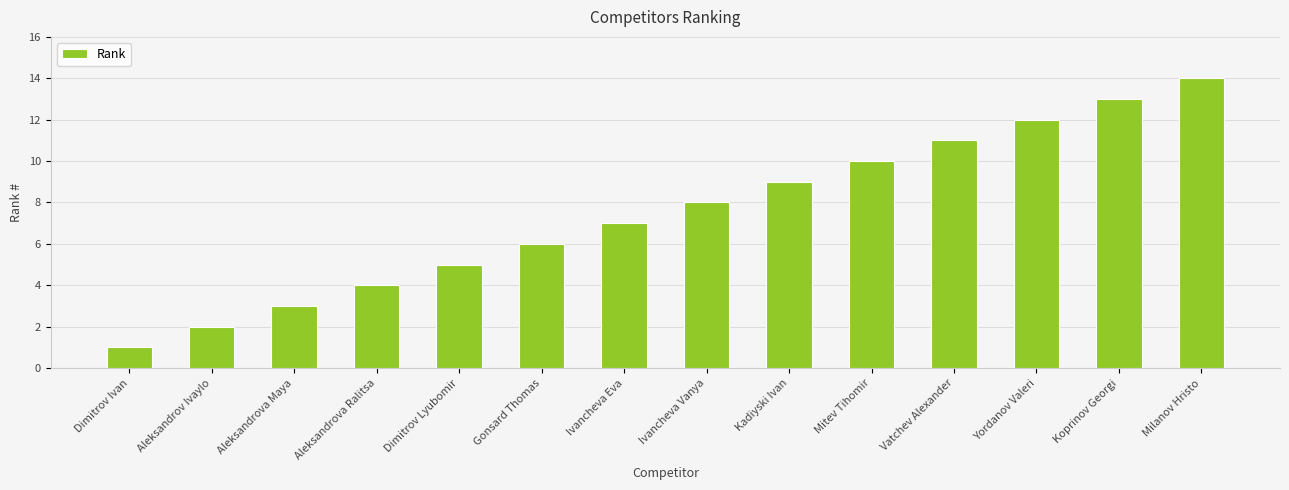

List the labels in order of value, smallest first.

Dimitrov Ivan, Aleksandrov Ivaylo, Aleksandrova Maya, Aleksandrova Ralitsa, Dimitrov Lyubomir, Gonsard Thomas, Ivancheva Eva, Ivancheva Vanya, Kadiyski Ivan, Mitev Tihomir, Vatchev Alexander, Yordanov Valeri, Koprinov Georgi, Milanov Hristo